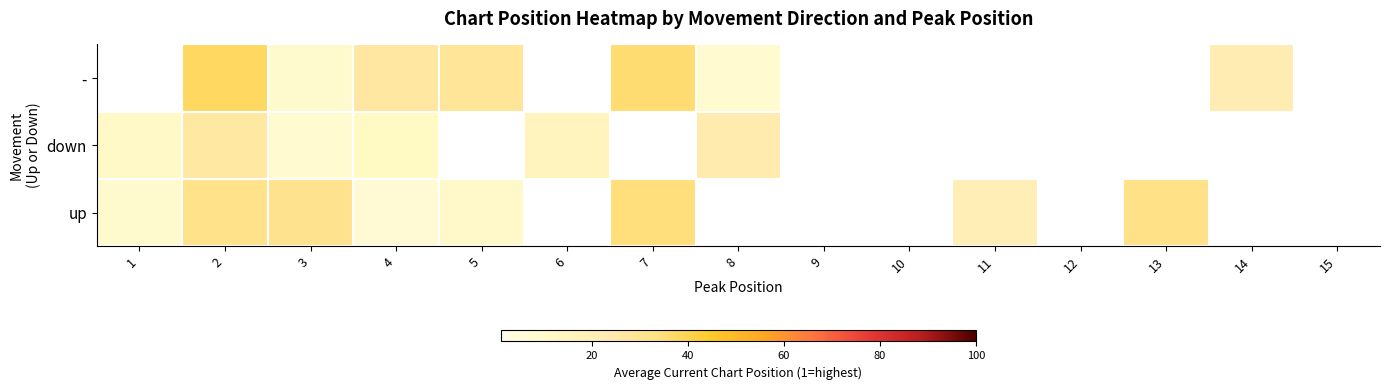

Which label corresponds to the smallest value in the chart?

4